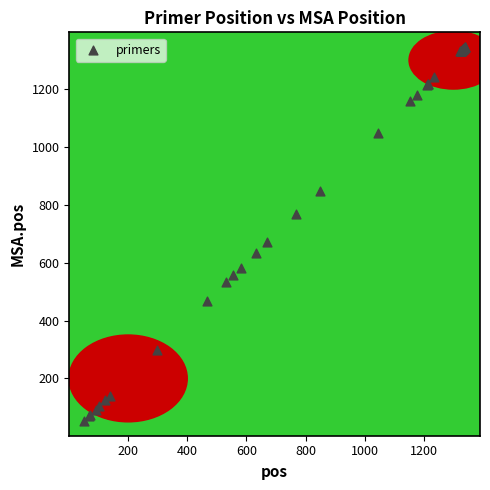

What Y value in the scatter plot is closest to 699?

672